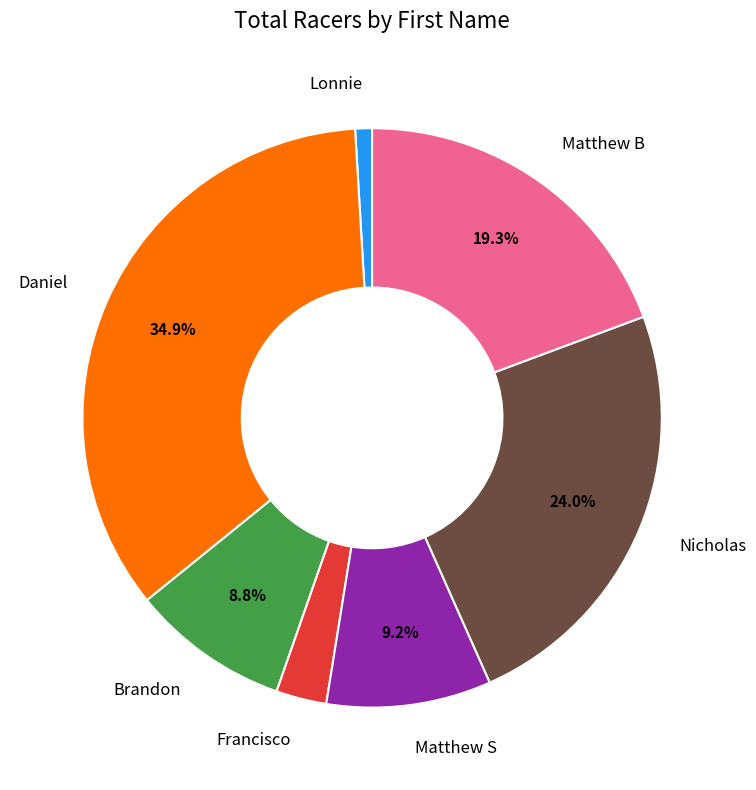

Is there a majority slice in this chart?

No